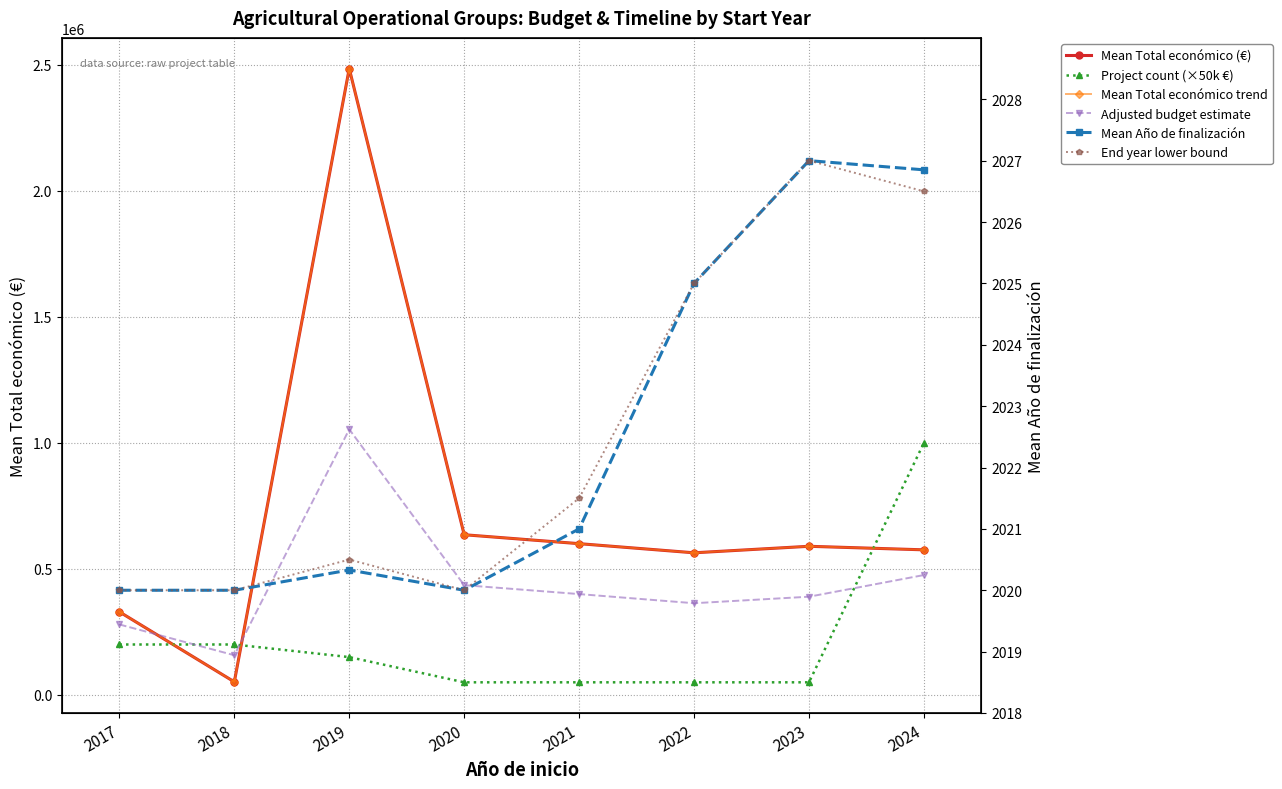

Which label corresponds to the largest value in the chart?

2019